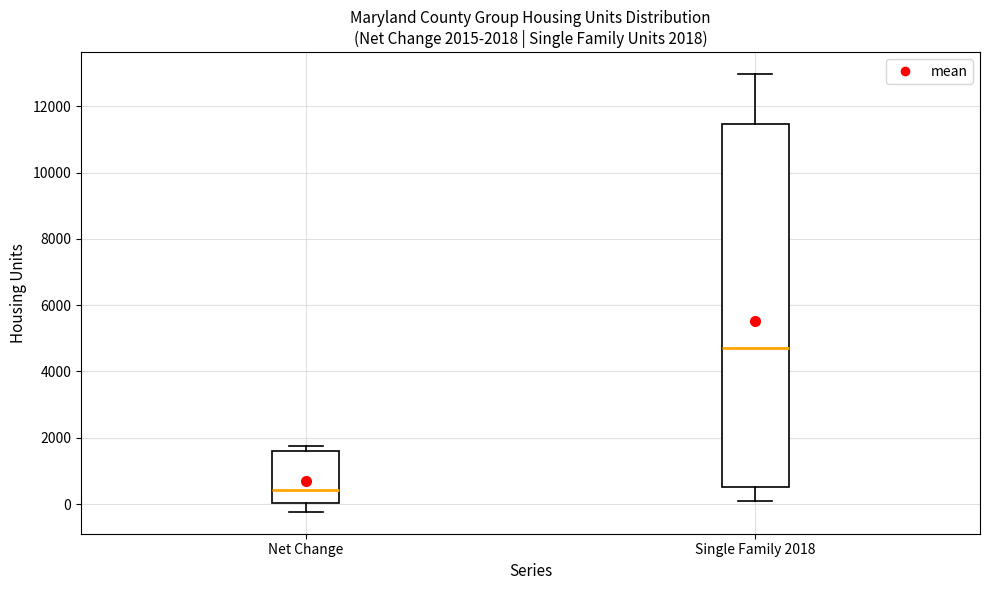

Which box has the lowest median line?

Net Change